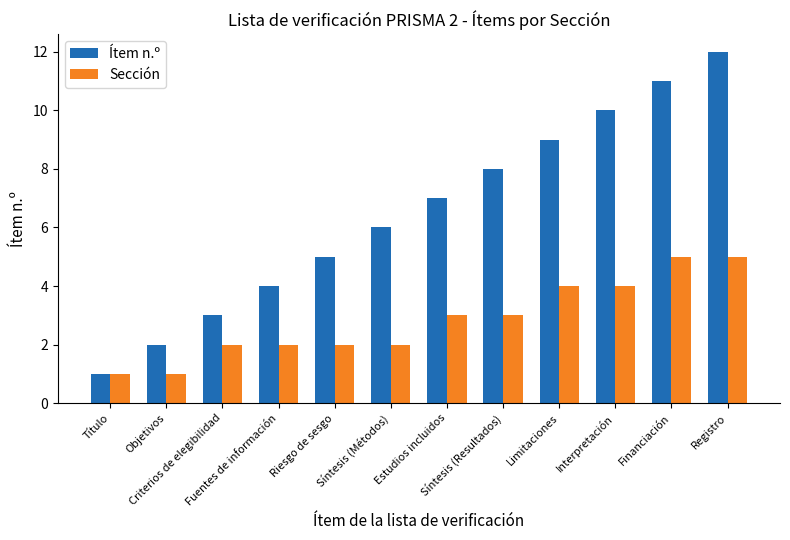

What position from the left is Fuentes de información?

4